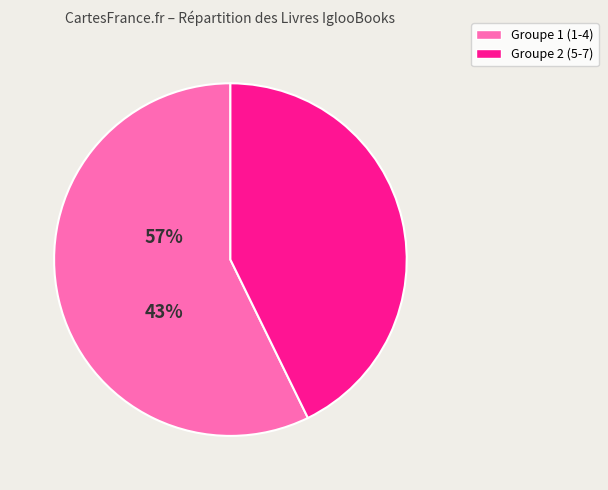

Does any single category account for the majority?

Yes